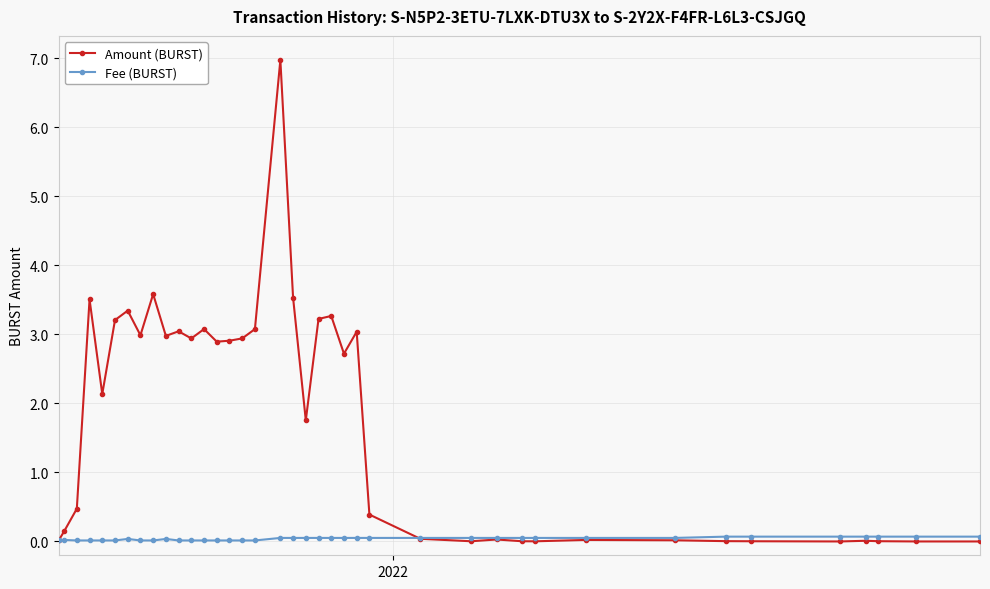

List the series in order of their peak value, highest first.

Amount (BURST), Fee (BURST)